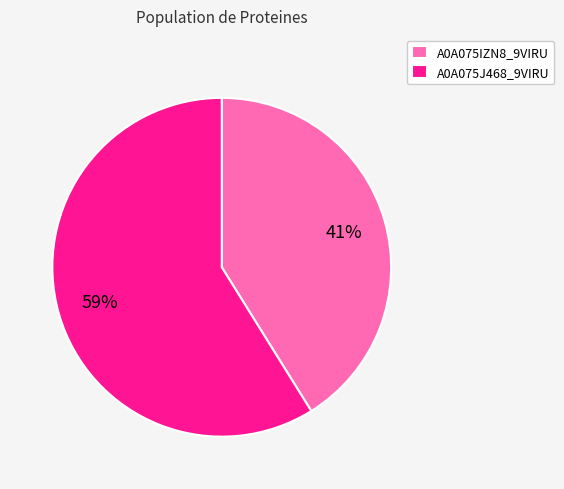

The A0A075IZN8_9VIRU slice represents 34% of the pie. True or false?

False